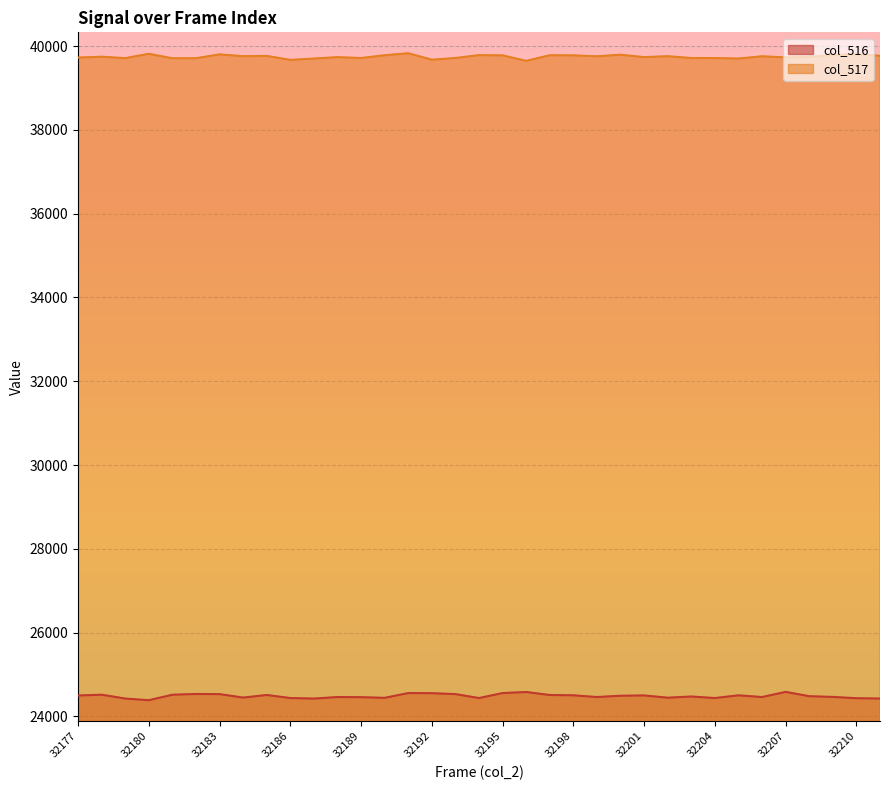

Where is col_516 nearest to the value 24484?

32208